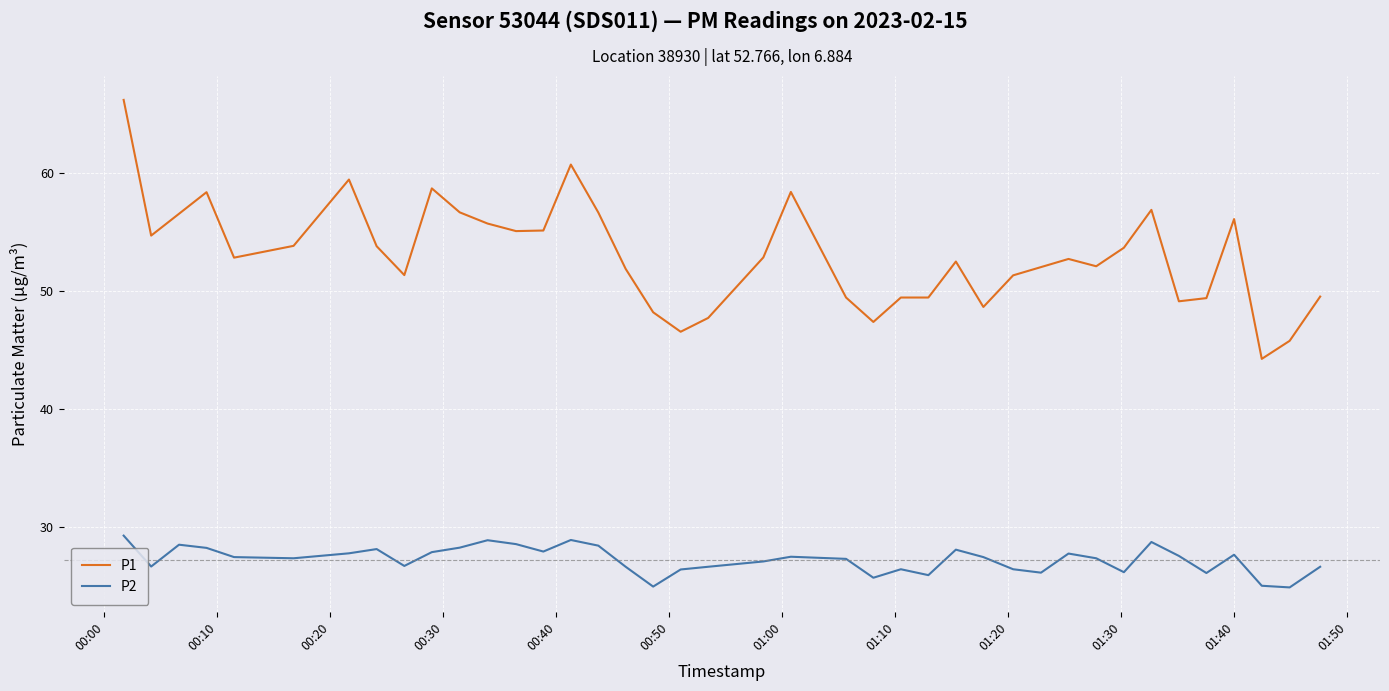

What is the greatest value displayed?

66.2